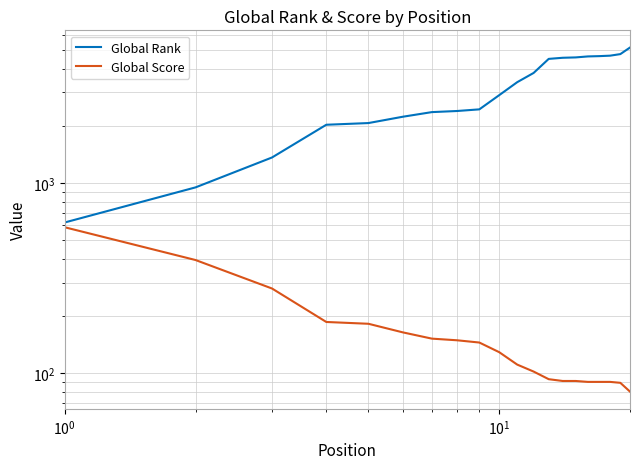

How many lines are shown in the chart?

2